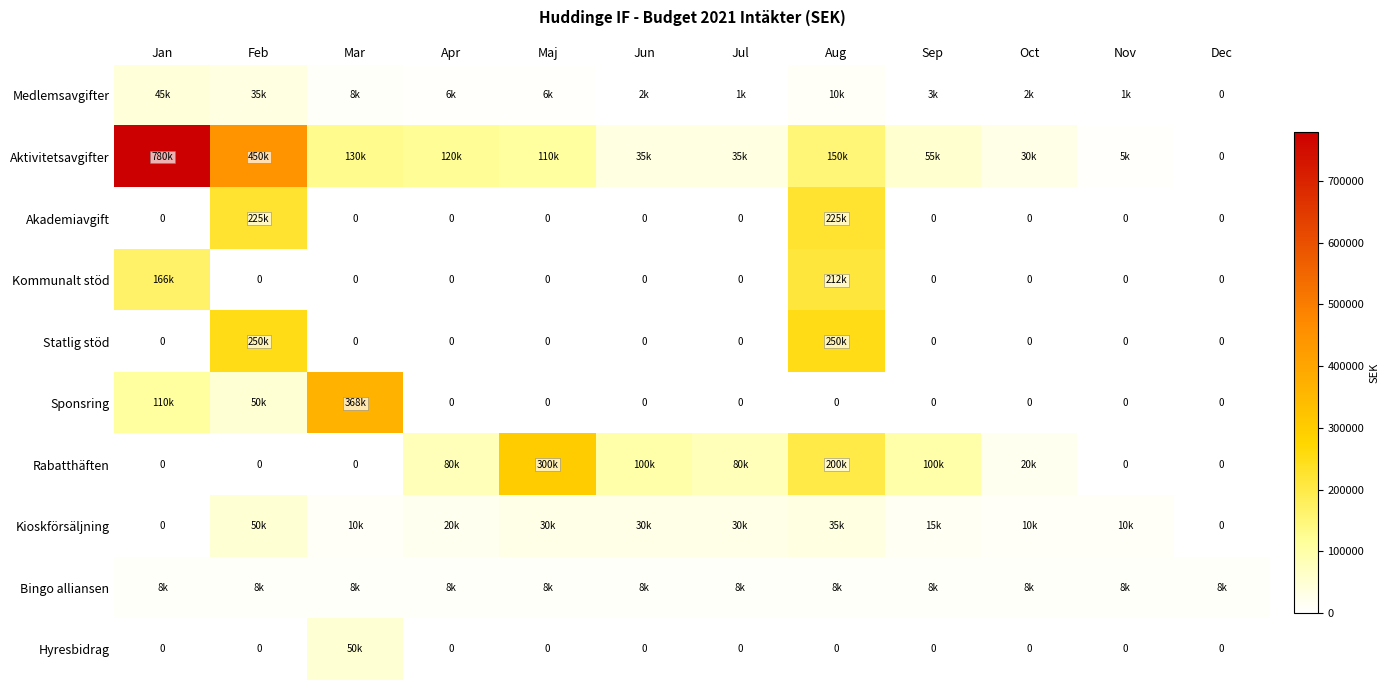

What is the total value across all series at Maj?

454400